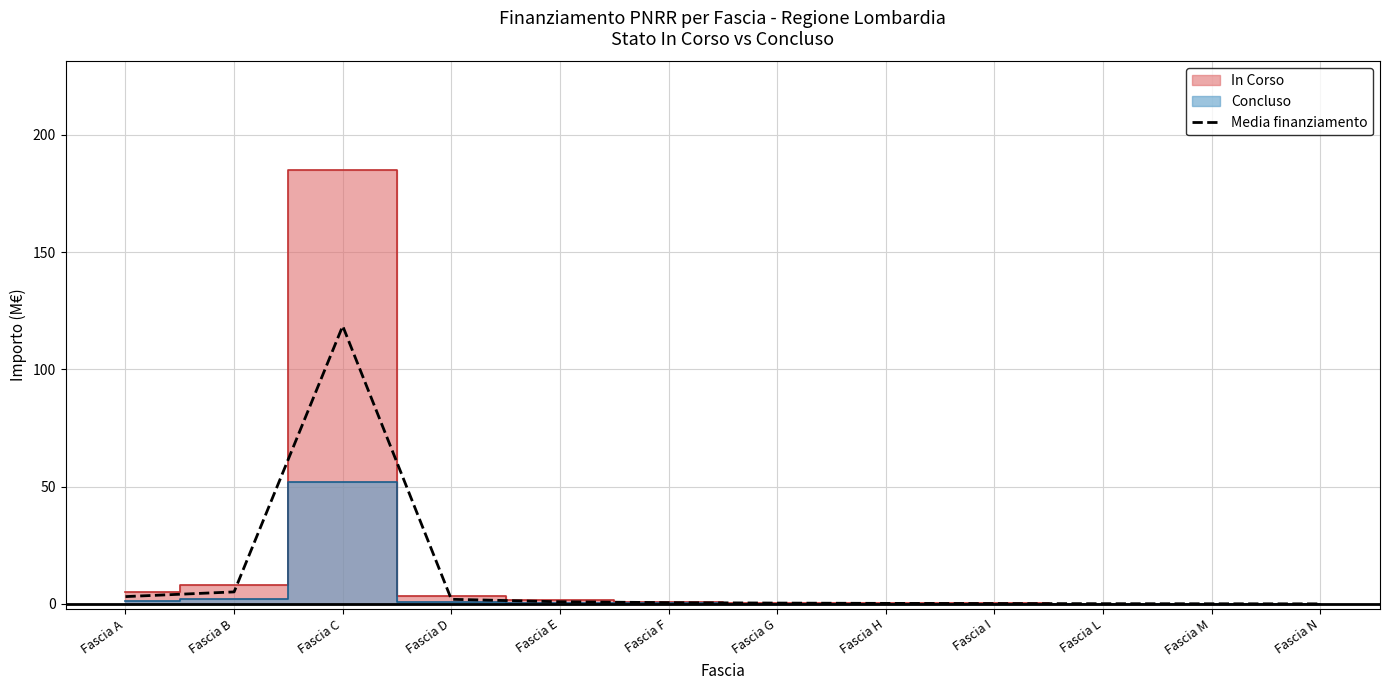

What value does the data have at Fascia L?

0.1